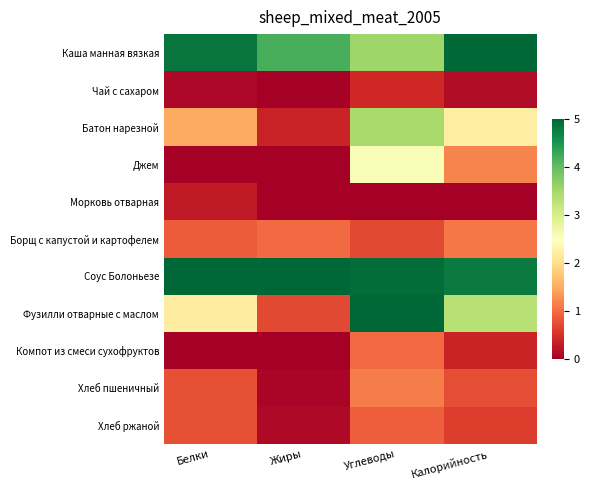

List the series in order of their peak value, highest first.

Каша манная вязкая, Соус Болоньезе, Фузилли отварные с маслом, Батон нарезной, Джем, Хлеб пшеничный, Борщ с капустой и картофелем, Компот из смеси сухофруктов, Хлеб ржаной, Чай с сахаром, Морковь отварная